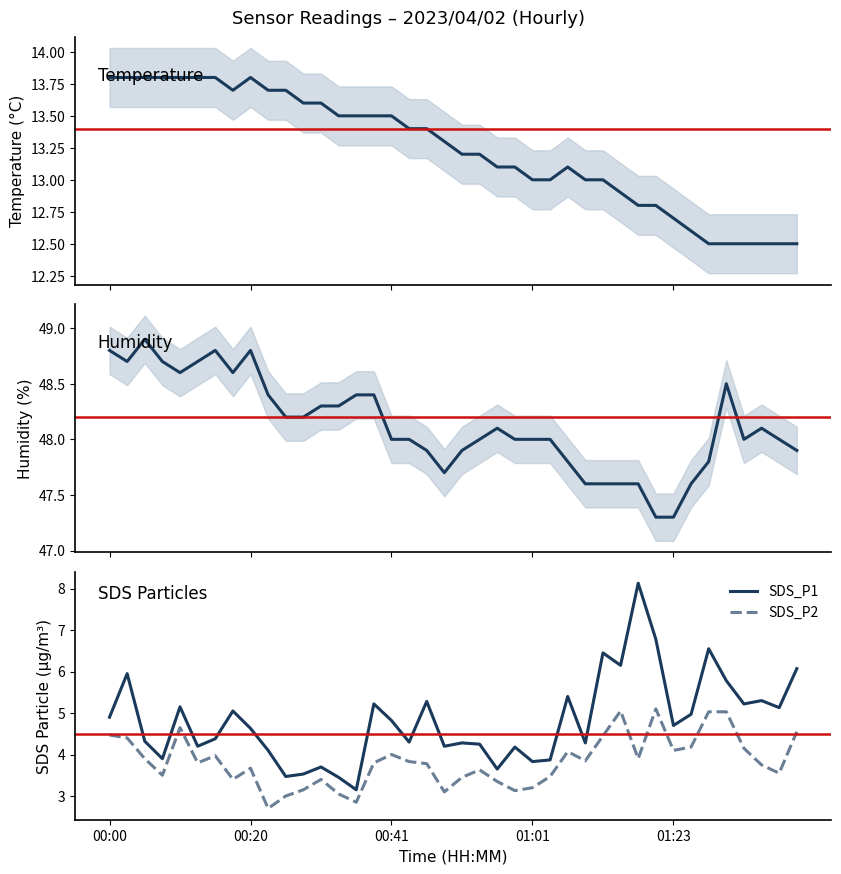

What is the smallest value displayed?

2.7